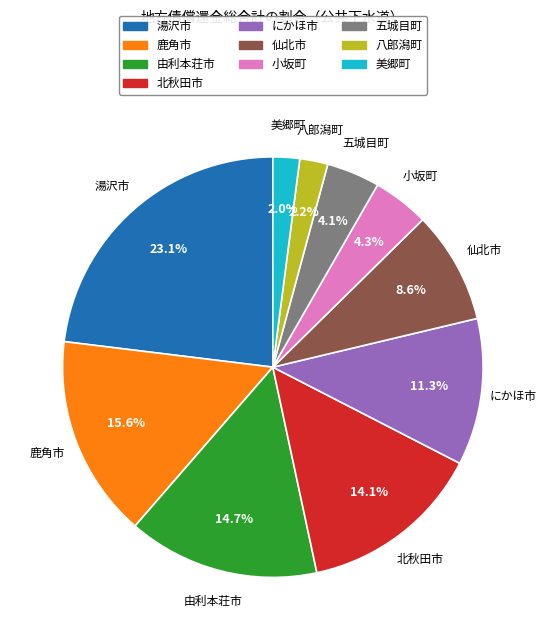

What is the ratio of the value at 北秋田市 to the value at 鹿角市?

0.9